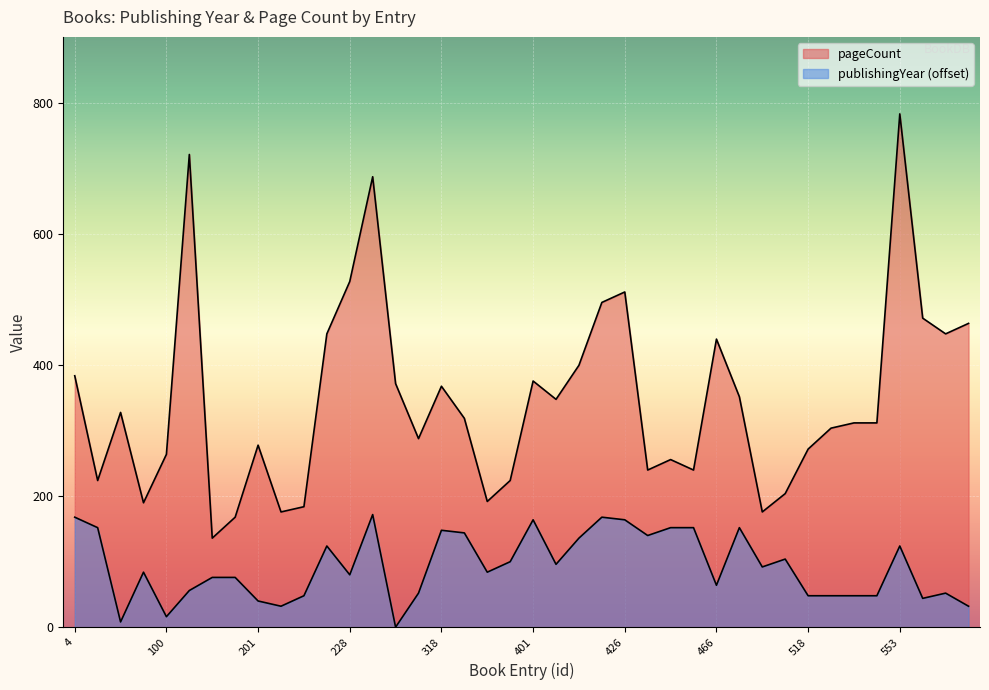

Which series has the largest range (max minus min)?

pageCount